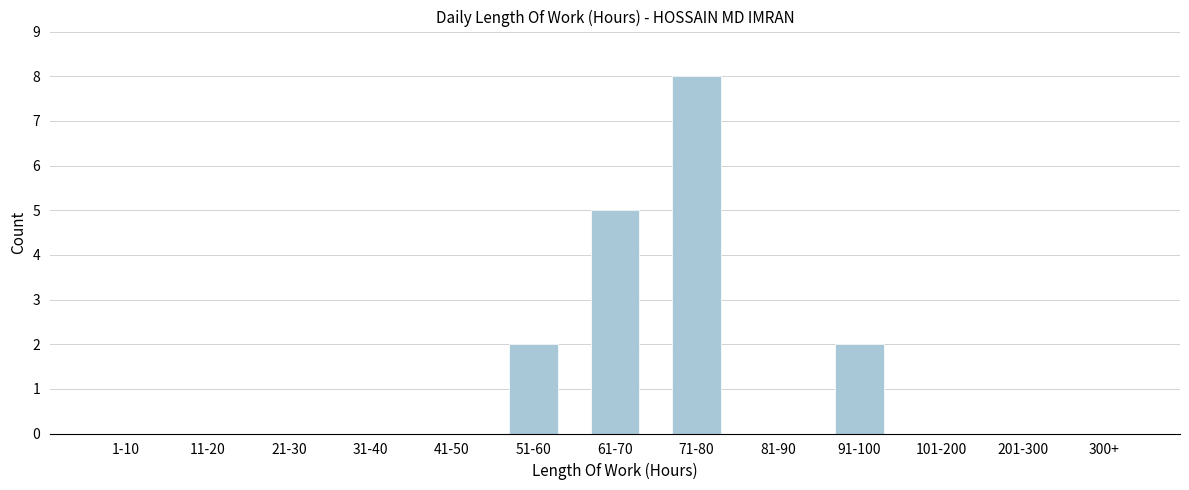

Reading left to right, transcribe all the data shown in this chart.

1-10=0	11-20=0	21-30=0	31-40=0	41-50=0	51-60=2	61-70=5	71-80=8	81-90=0	91-100=2	101-200=0	201-300=0	300+=0